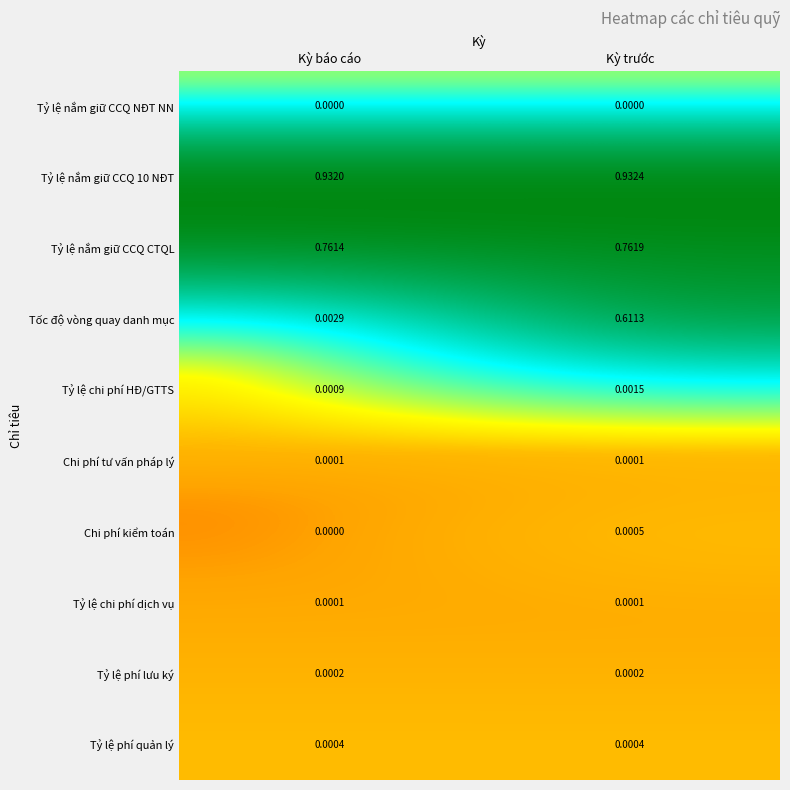

Between Kỳ báo cáo and Kỳ trước, which series saw the biggest shift?

Tốc độ vòng quay danh mục